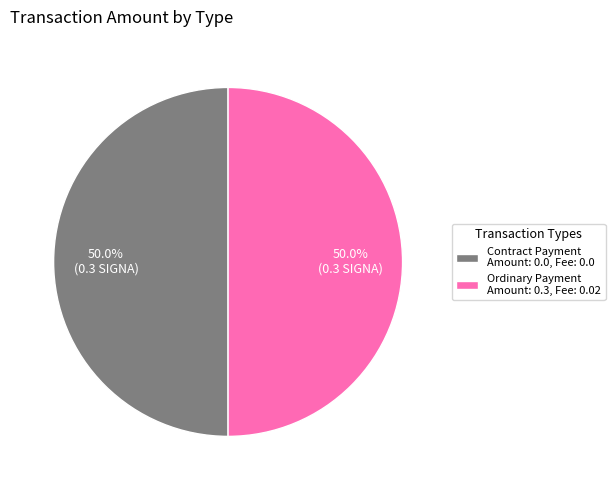

Is the sum of Contract Payment Amount: 0.0, Fee: 0.0 and Ordinary Payment Amount: 0.3, Fee: 0.02 greater than half?

Yes